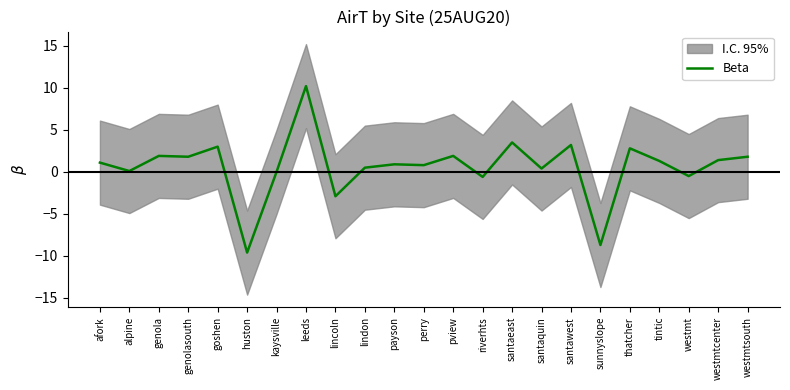

List the labels in order of value, largest first.

leeds, santaeast, santawest, goshen, thatcher, genola, pview, genolasouth, westmtsouth, westmtcenter, tintic, afork, payson, perry, lindon, santaquin, alpine, kaysville, westmt, riverhts, lincoln, sunnyslope, huston